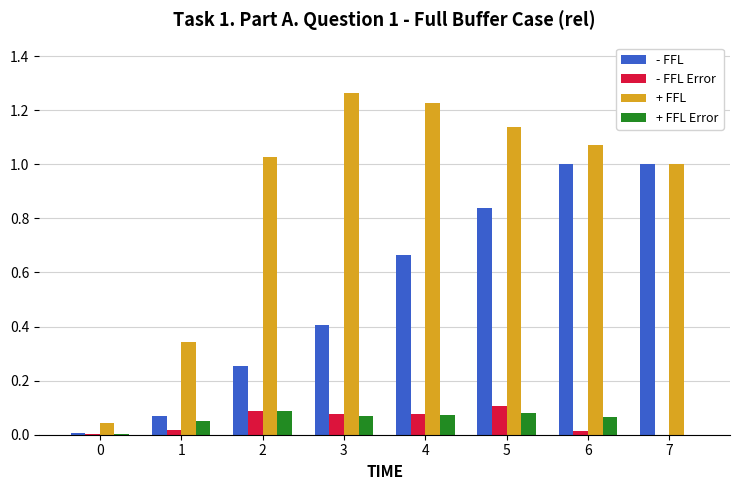

What is the sum of all - FFL Error values?

0.4